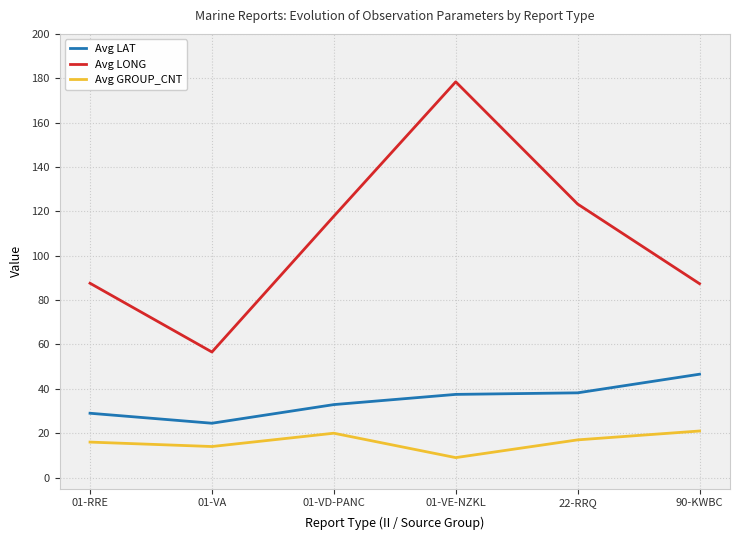

At how many categories does at least one series exceed 115?

3